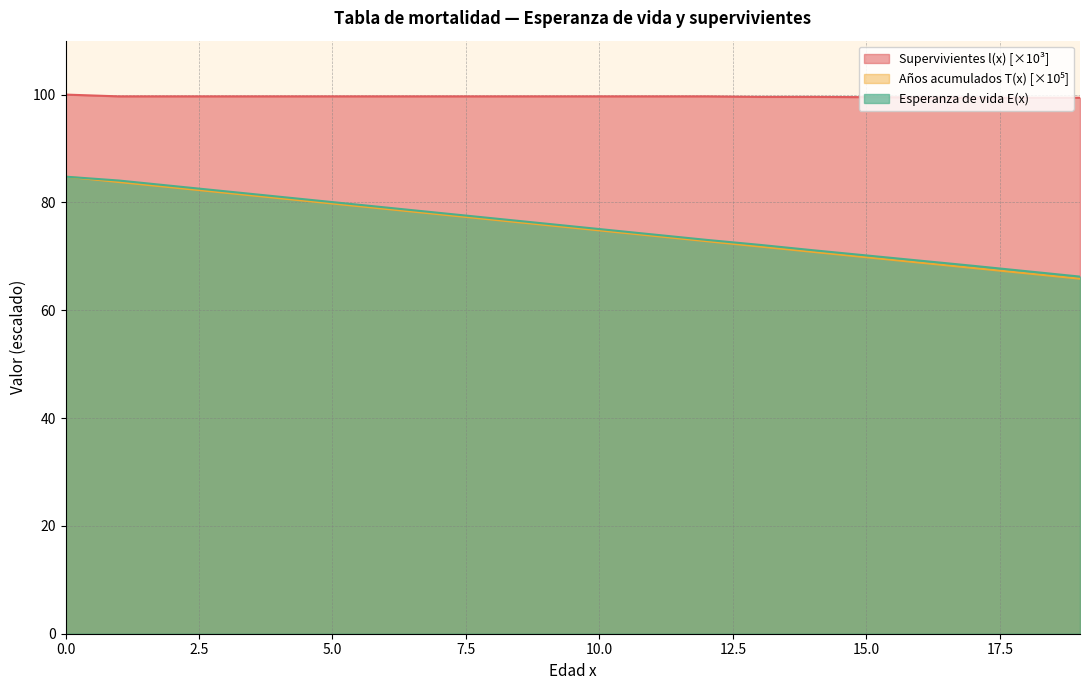

What is the value of the Esperanza de vida E(x) point at the 4th from the left?

82.1